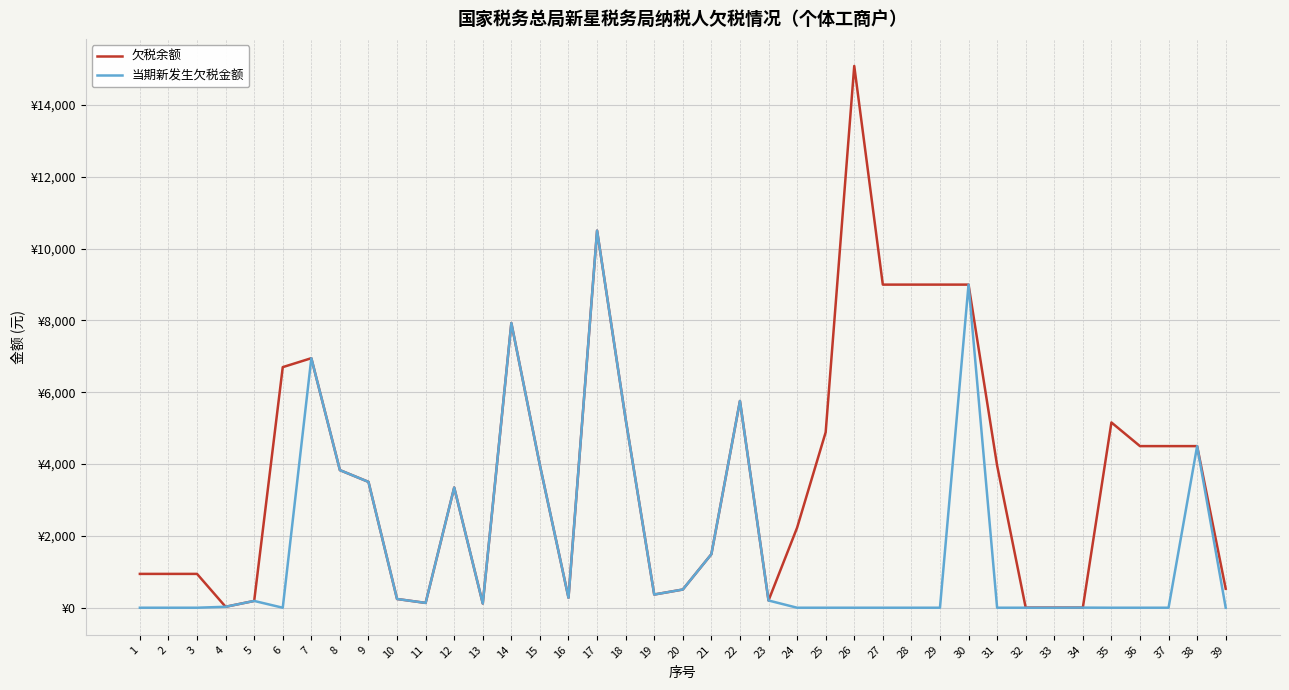

What is the maximum value for 欠税余额?

15085.0